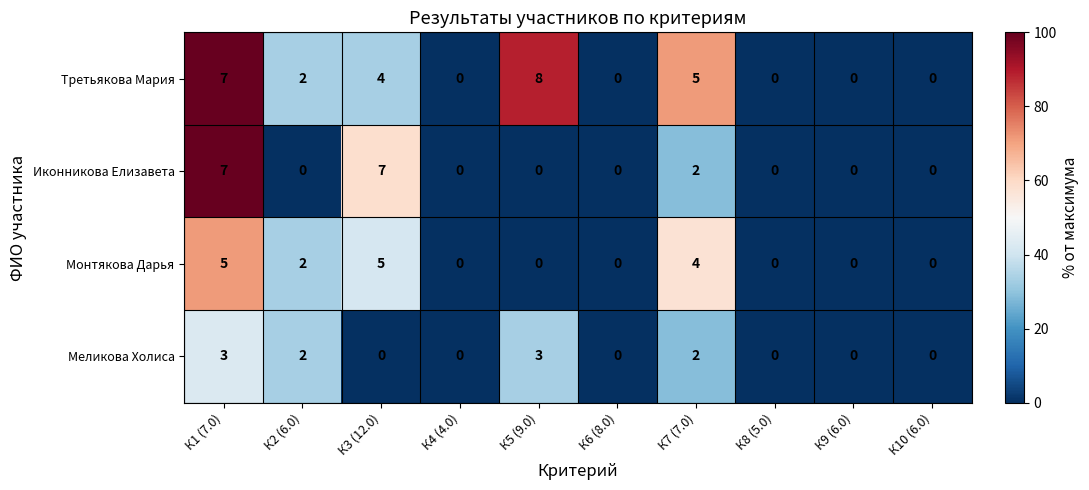

Rank the series by their maximum value, from lowest to highest.

Меликова Холиса, Монтякова Дарья, Иконникова Елизавета, Третьякова Мария